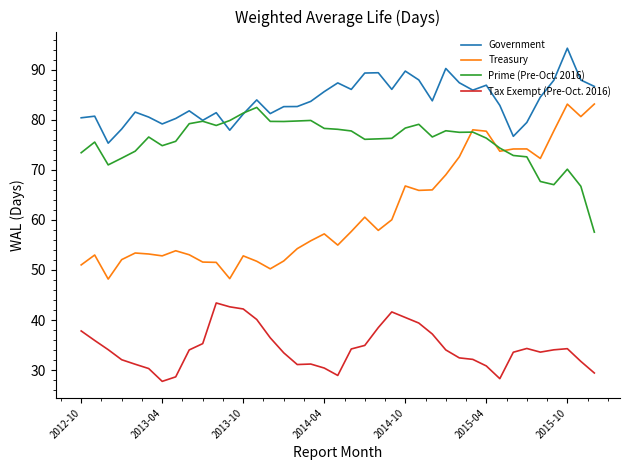

Which series has the largest total across all categories?

Government